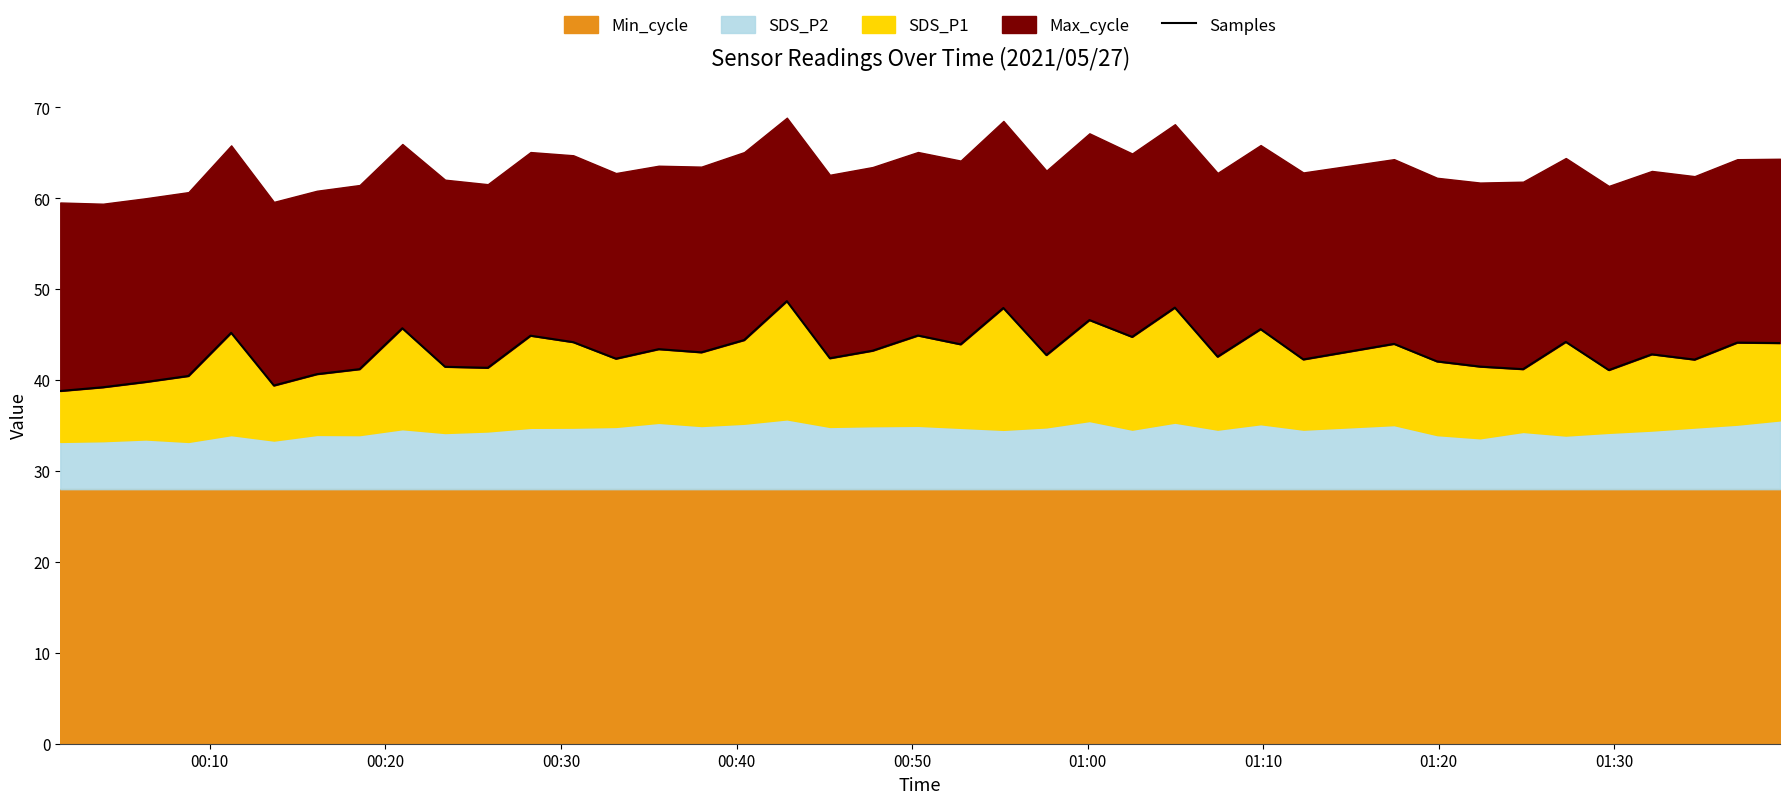

What is the minimum value for Samples?

38.8